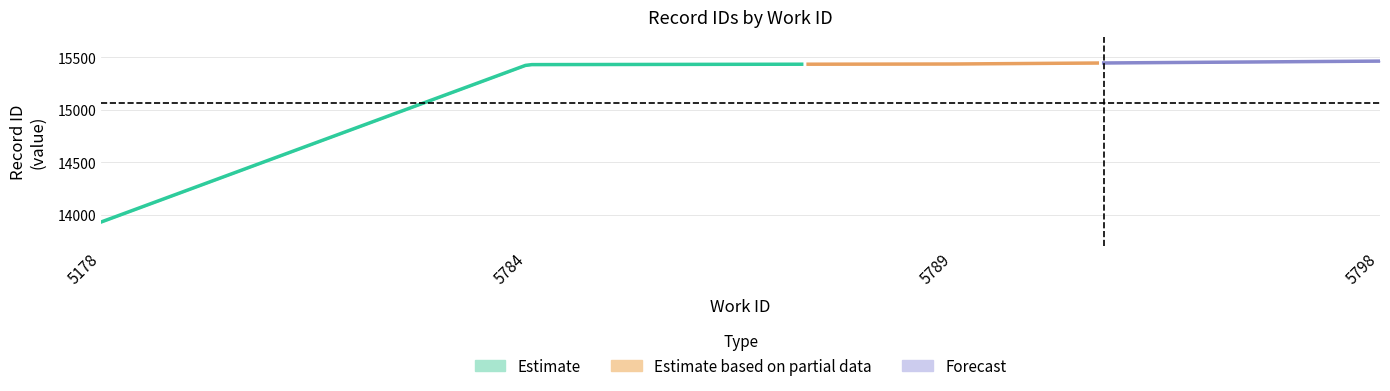

What is the value of the work_id point at the 4th from the left?

5789